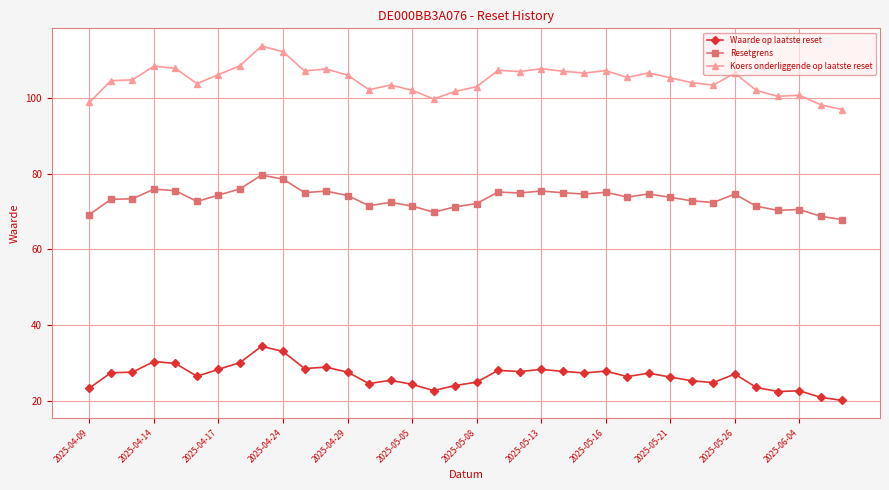

List the series in order of their peak value, highest first.

Koers onderliggende op laatste reset, Resetgrens, Waarde op laatste reset